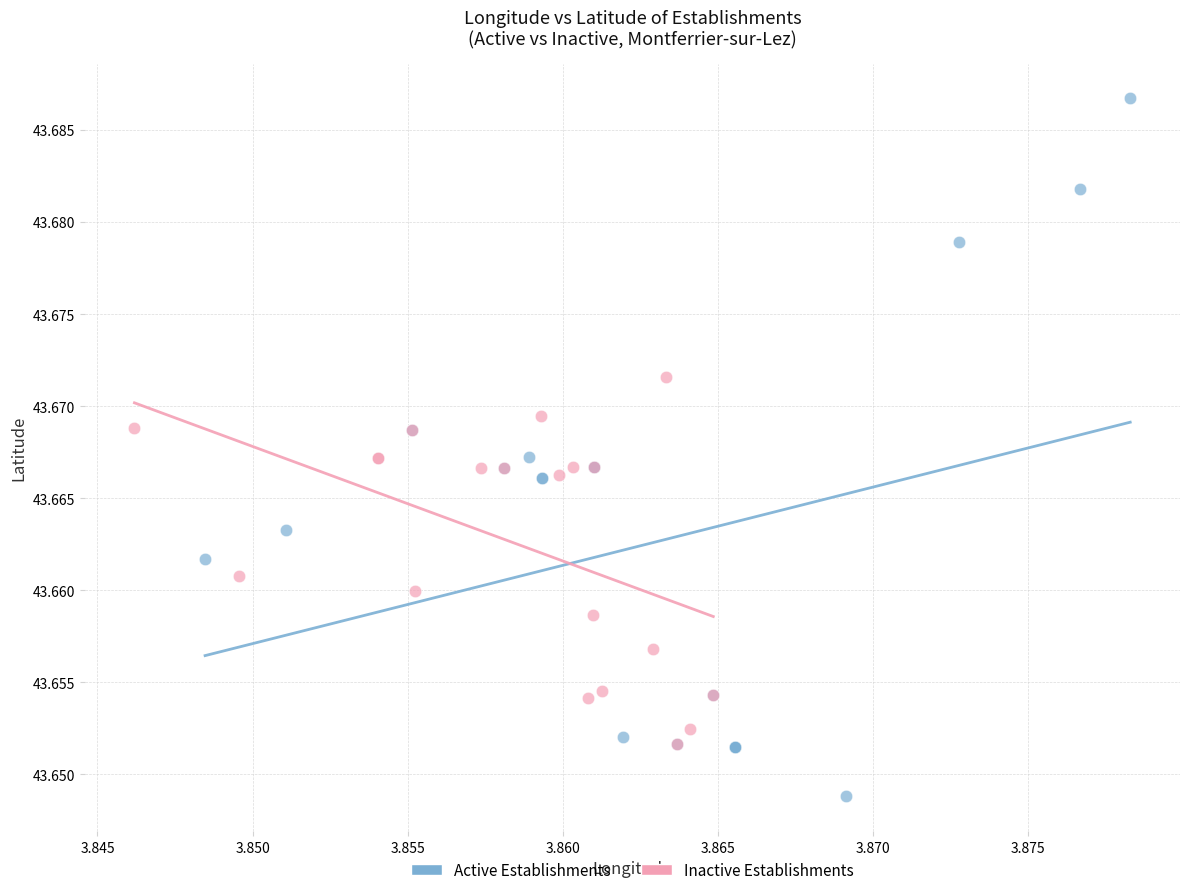

Which series contains the highest Y value?

Active Establishments